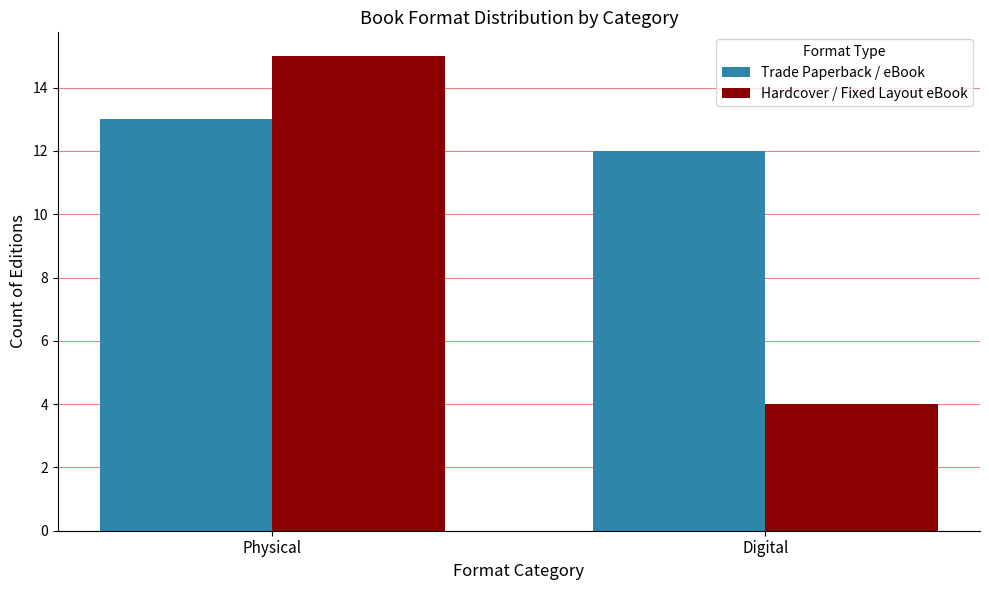

What is the sum of all Hardcover / Fixed Layout eBook values?

19